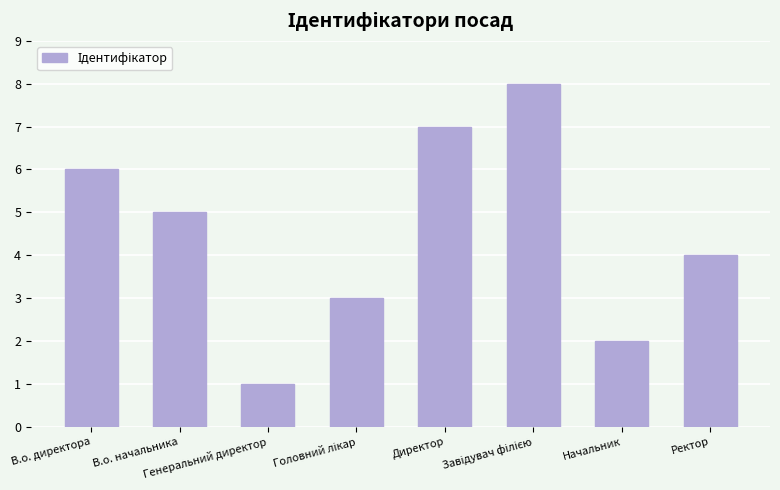

What is the maximum value shown in the chart?

8